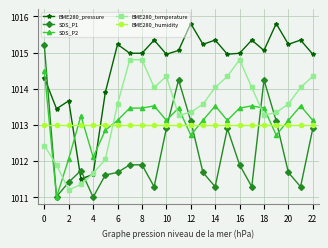

What is the lowest value of the SDS_P2 series?

1011.0